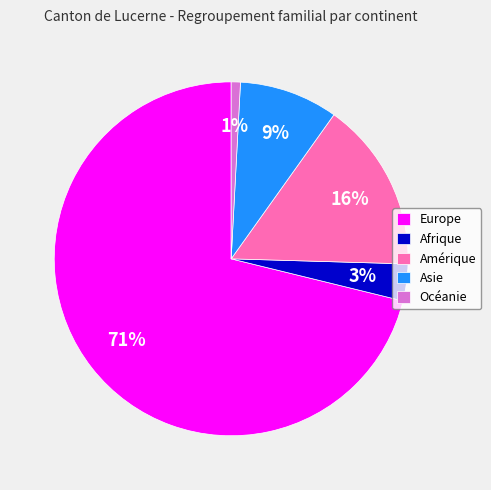

Between Afrique and Océanie, which is larger?

Afrique